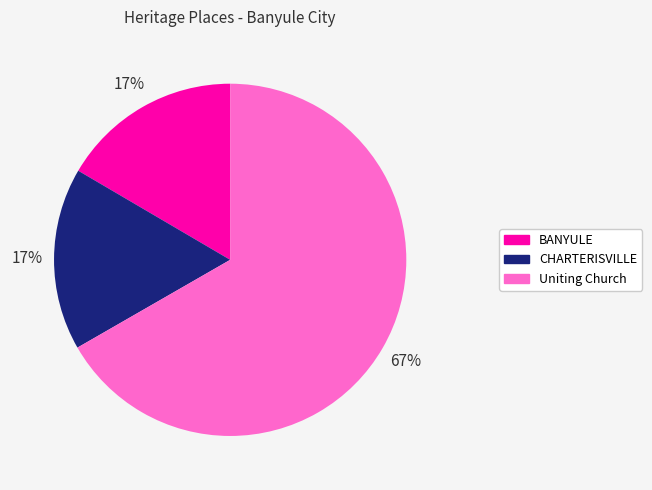

Do CHARTERISVILLE and Uniting Church together represent more than half of the pie?

Yes